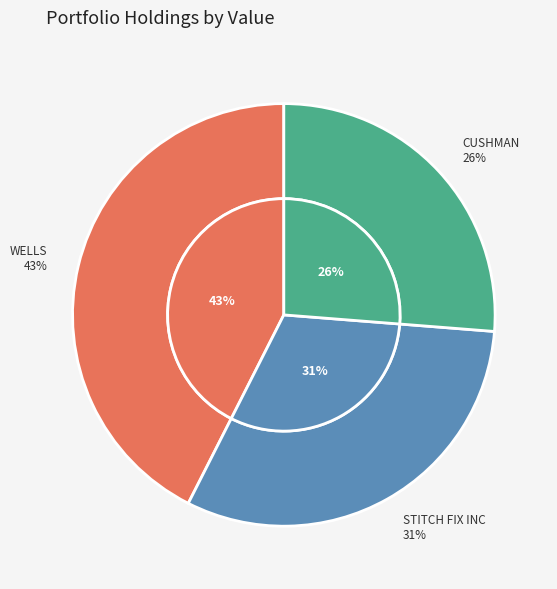

To the nearest percent, what portion does CUSHMAN WAKEFIELD PLC represent?

26%